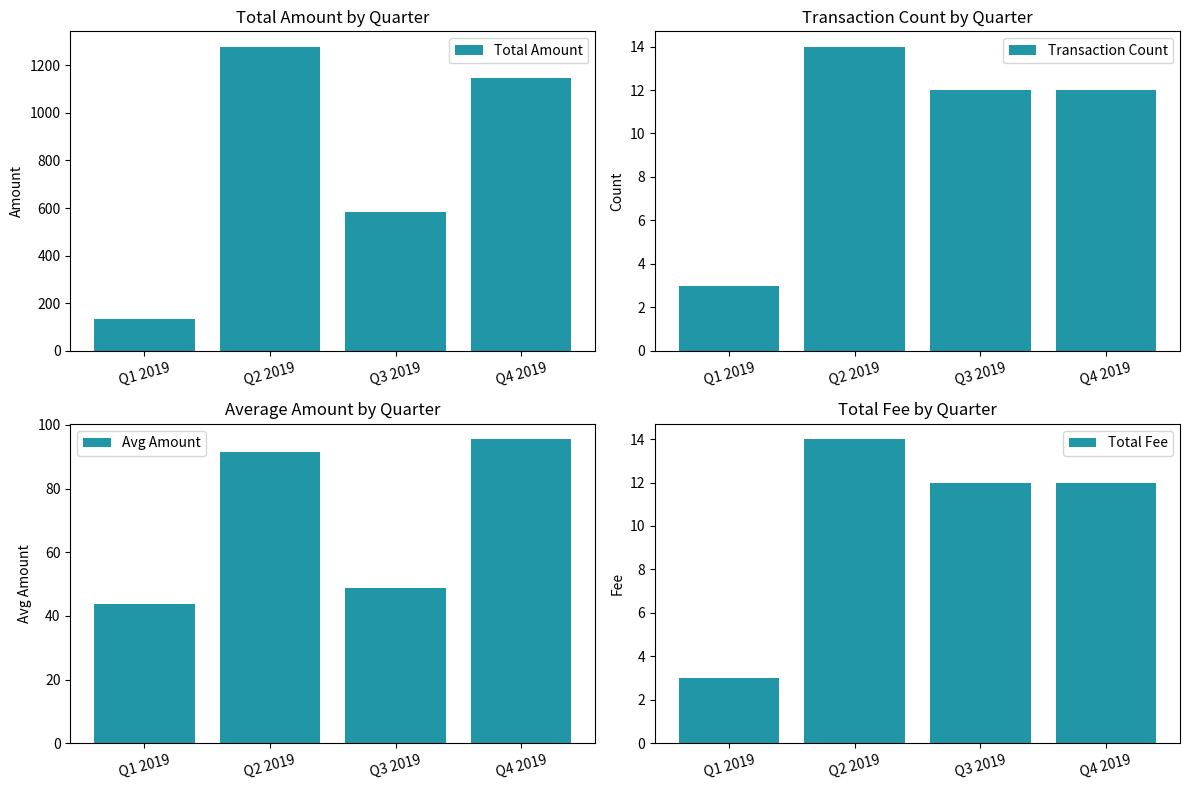

Reading left to right, extract all data points from this chart.

Total Amount: Q1 2019=131.6	Q2 2019=1278.7	Q3 2019=583.4	Q4 2019=1146.6
Transaction Count: Q1 2019=3.0	Q2 2019=14.0	Q3 2019=12.0	Q4 2019=12.0
Avg Amount: Q1 2019=43.9	Q2 2019=91.3	Q3 2019=48.6	Q4 2019=95.5
Total Fee: Q1 2019=3.0	Q2 2019=14.0	Q3 2019=12.0	Q4 2019=12.0